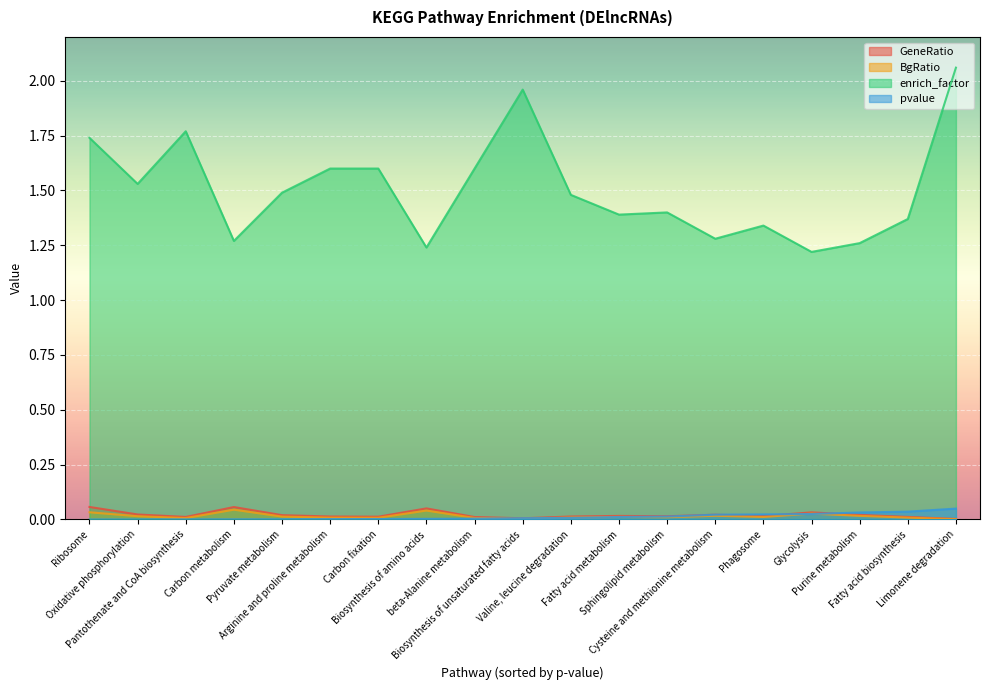

At which label does BgRatio reach its peak?

Carbon metabolism